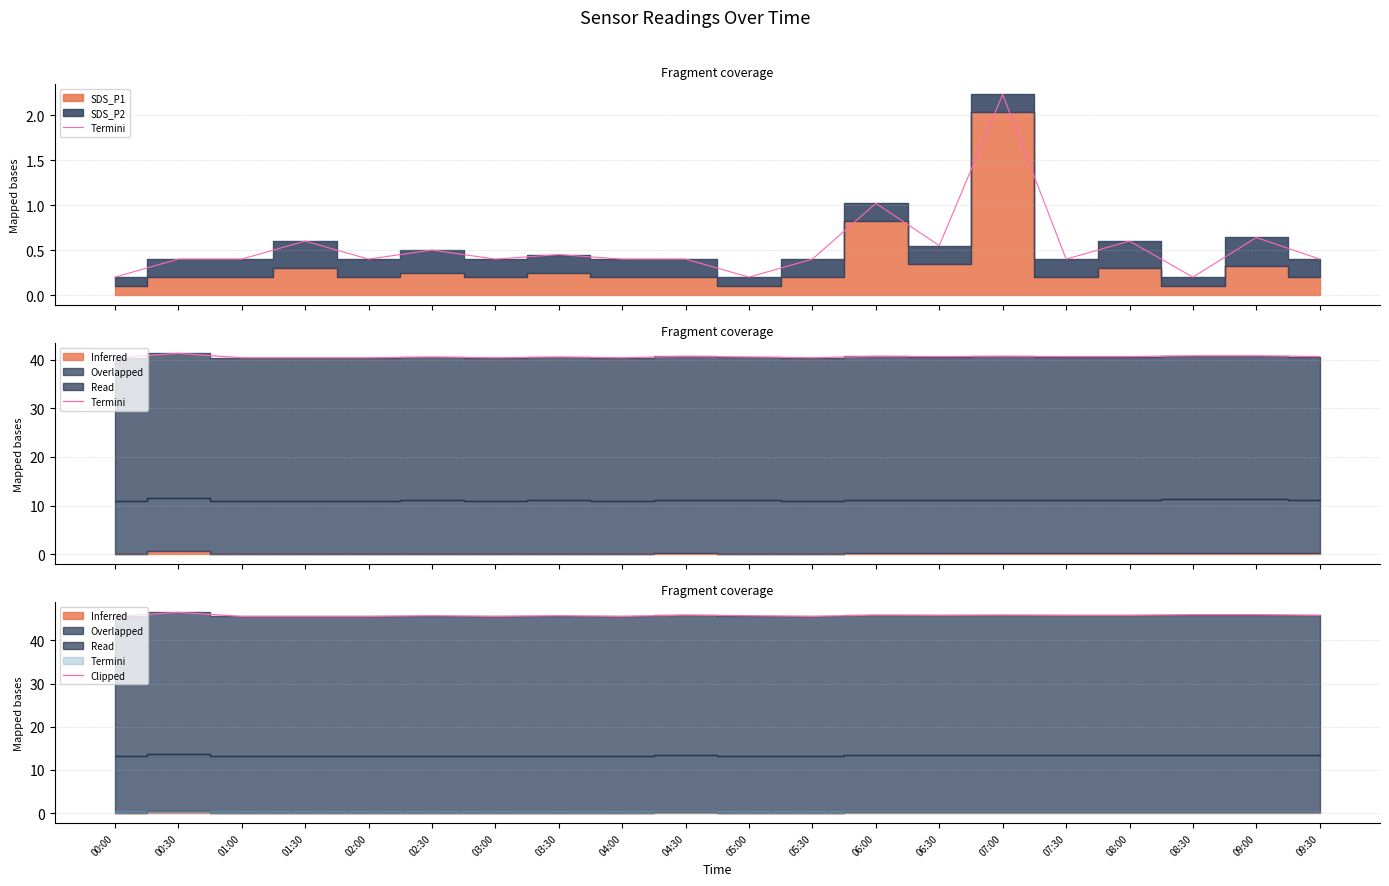

What is the ratio of the value at 06:30 to the value at 07:30?

1.0